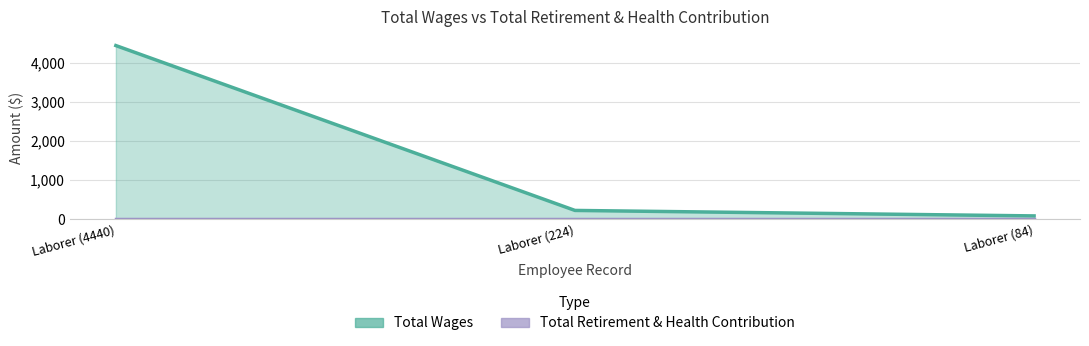

The value at Laborer (224) is 54. True or false?

False